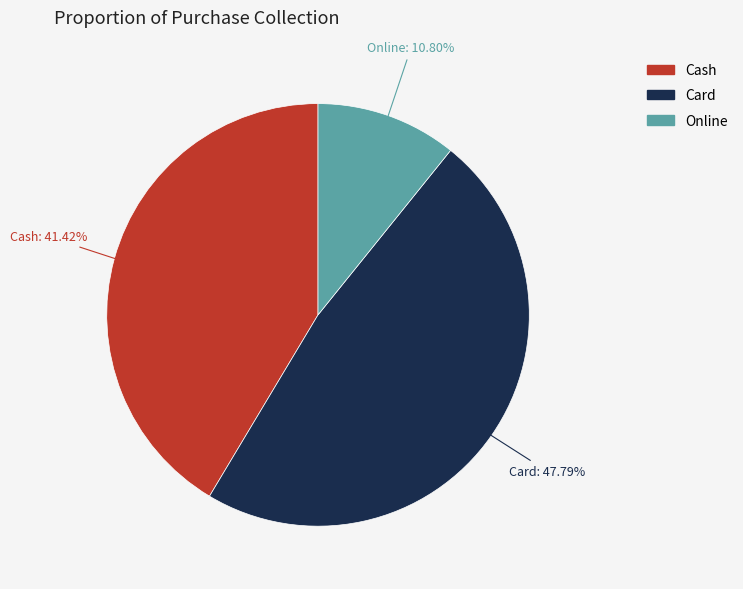

Is Card the majority of the pie?

No